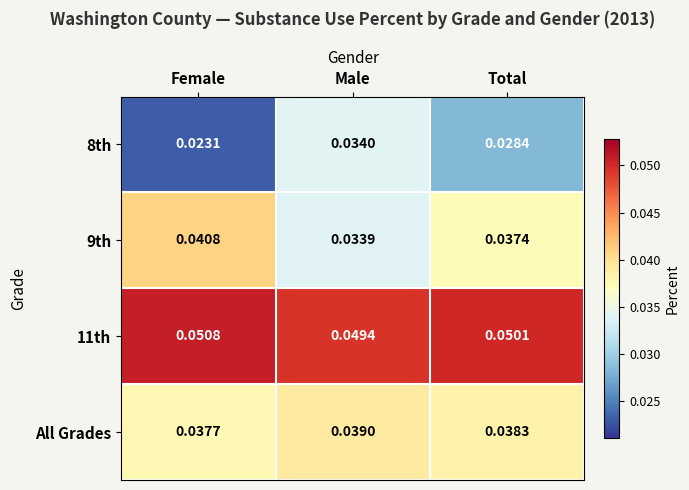

List the series in order of their peak value, lowest first.

8th, All Grades, 9th, 11th